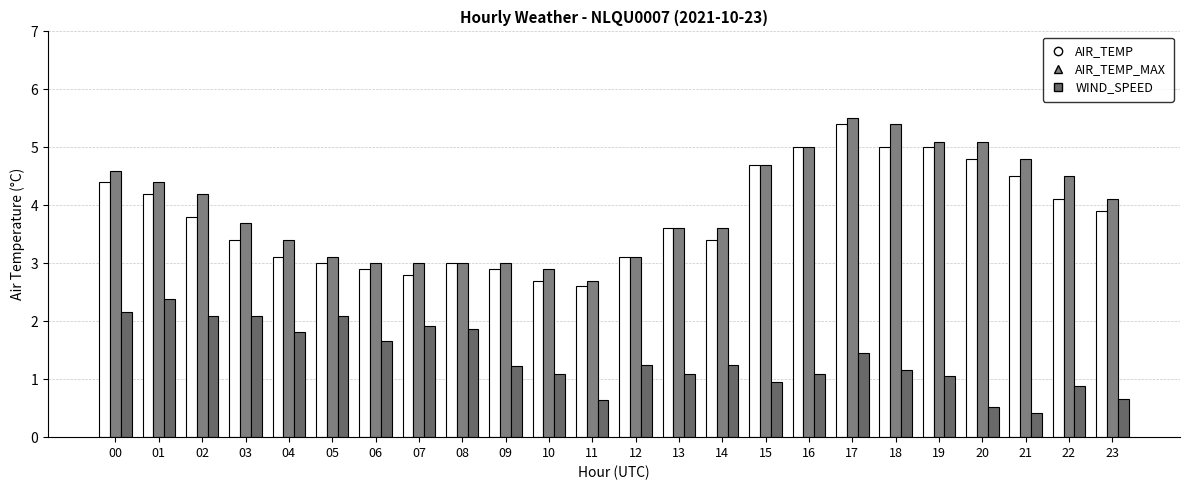

Reading left to right, list all the values displayed in this chart.

AIR_TEMP: 4.4	4.2	3.8	3.4	3.1	3.0	2.9	2.8	3.0	2.9	2.7	2.6	3.1	3.6	3.4	4.7	5.0	5.4	5.0	5.0	4.8	4.5	4.1	3.9
AIR_TEMP_MAX: 4.6	4.4	4.2	3.7	3.4	3.1	3.0	3.0	3.0	3.0	2.9	2.7	3.1	3.6	3.6	4.7	5.0	5.5	5.4	5.1	5.1	4.8	4.5	4.1
WIND_SPEED: 2.2	2.4	2.1	2.1	1.8	2.1	1.7	1.9	1.9	1.2	1.1	0.6	1.2	1.1	1.2	0.9	1.1	1.4	1.2	1.1	0.5	0.4	0.9	0.7